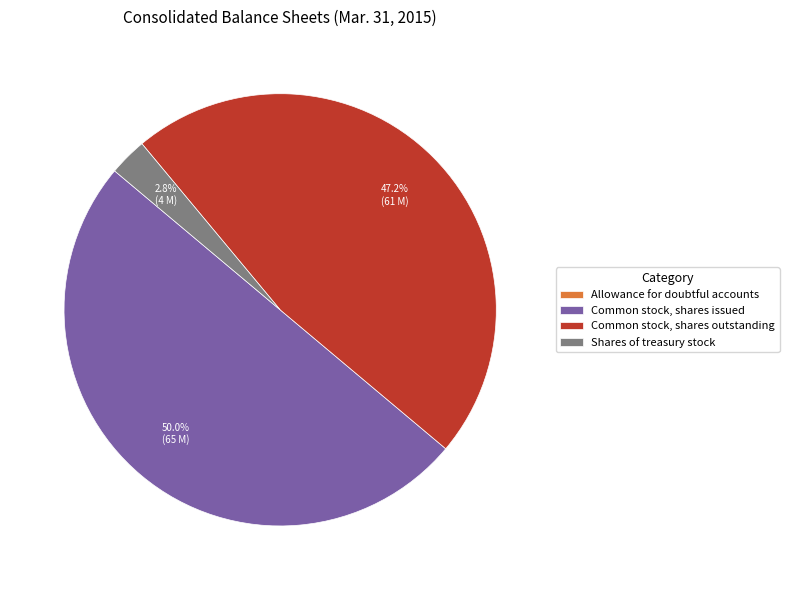

What percentage is NOT represented by Common stock, shares issued?

50.0%